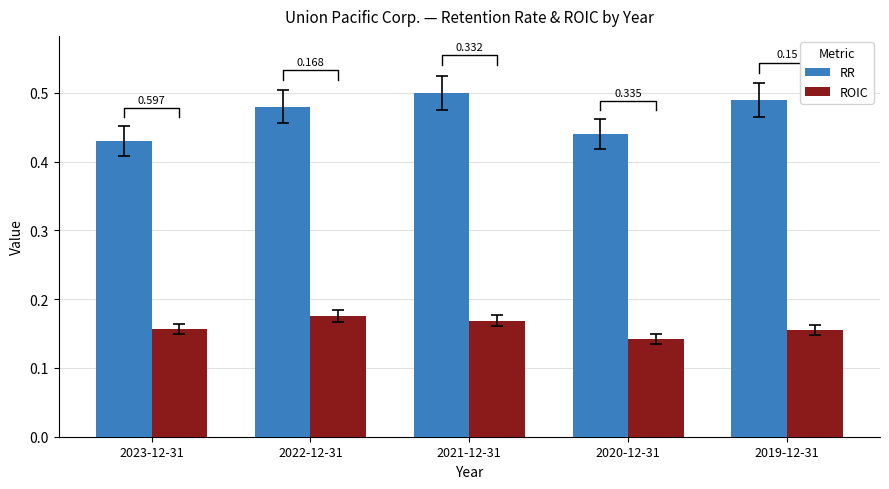

List the series in order of their overall mean, highest first.

RR, ROIC